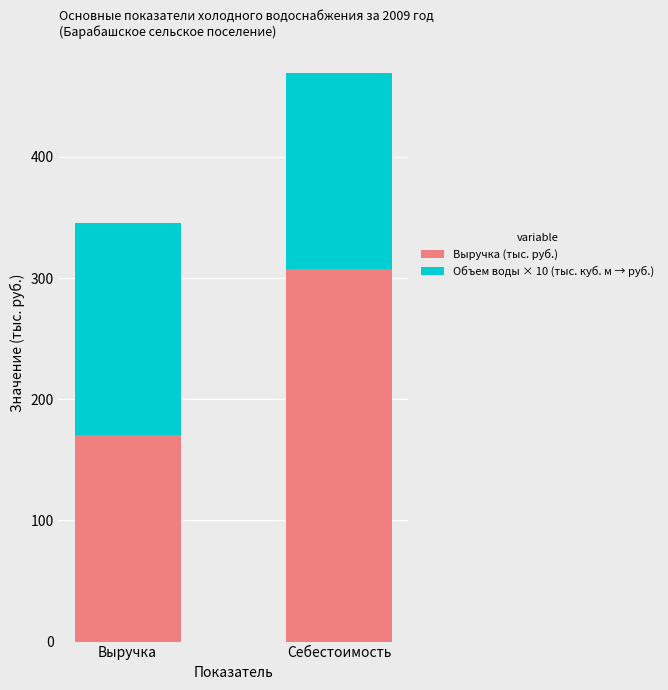

What is the value of the Выручка (тыс. руб.) bar at the 1st from the left?

170.4